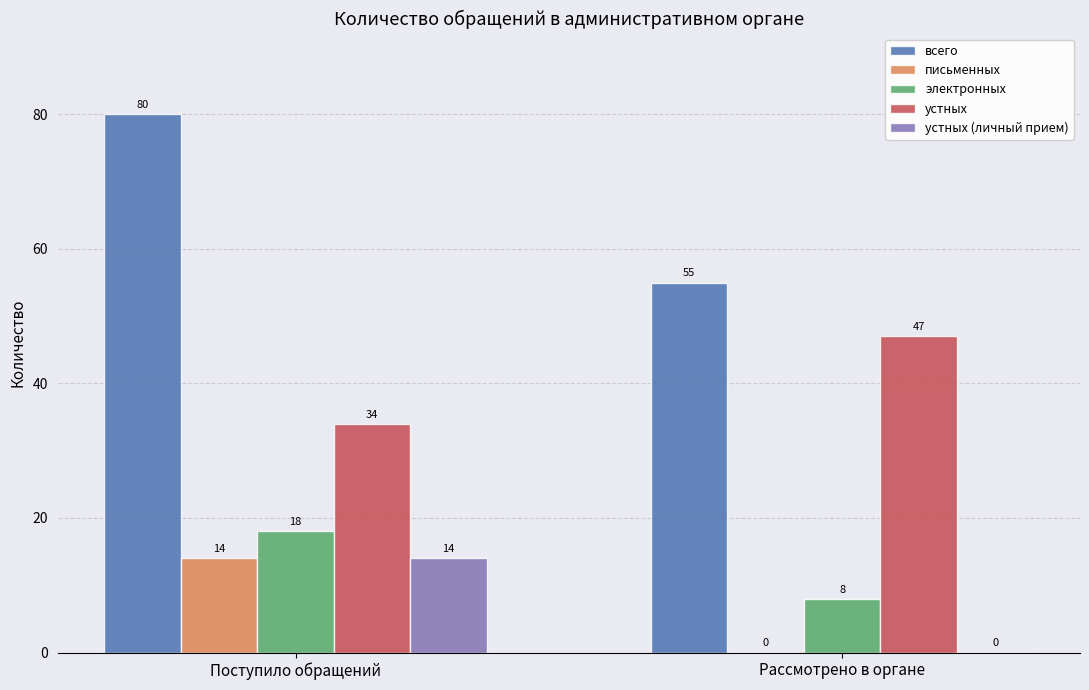

Are the bars horizontal?

No